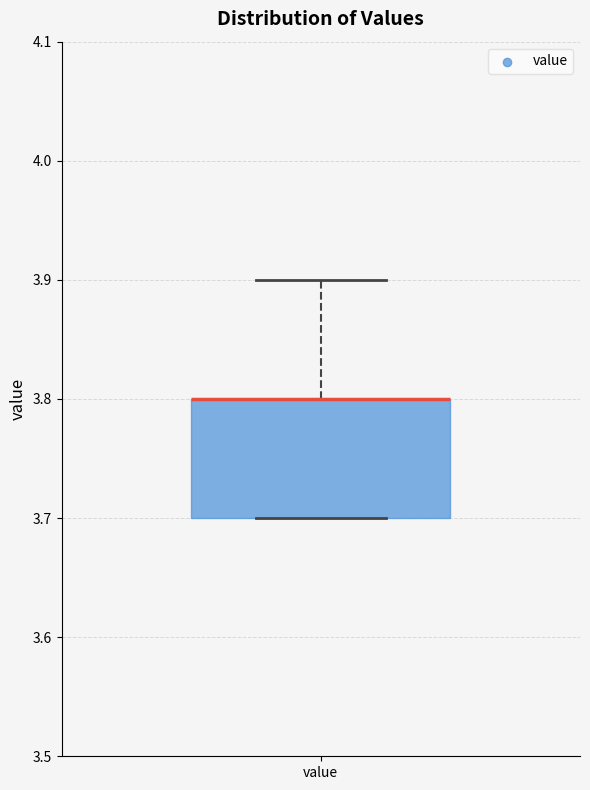

Read this box plot against the y-axis: the position of the median line, the range covered by the box, and the ends of both whiskers. The values are not printed on the chart, so give them approximately, as read against the axis.

median 3.8 (drawn on the box's upper edge), box 3.7 to 3.8, whiskers 3.7 to 3.9